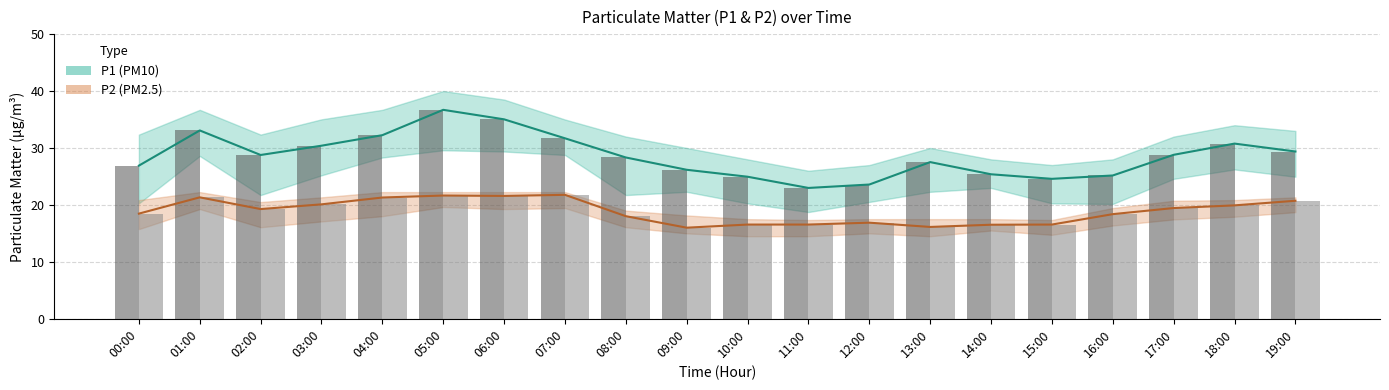

At which label does P2 bar reach its peak?

07:00